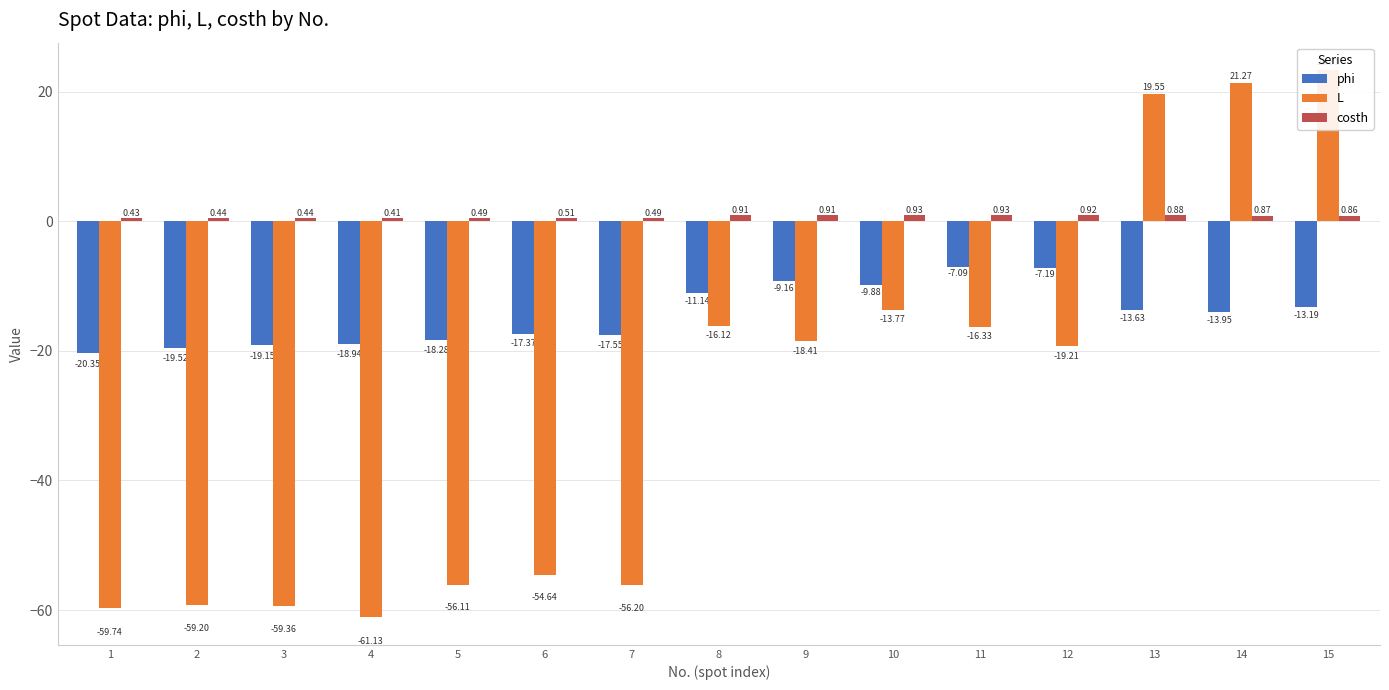

Reading left to right, transcribe all the data shown in this chart.

phi: -20.3	-19.5	-19.1	-18.9	-18.3	-17.4	-17.6	-11.1	-9.2	-9.9	-7.1	-7.2	-13.6	-14.0	-13.2
L: -59.7	-59.2	-59.4	-61.1	-56.1	-54.6	-56.2	-16.1	-18.4	-13.8	-16.3	-19.2	19.6	21.3	23.3
costh: 0.4	0.4	0.4	0.4	0.5	0.5	0.5	0.9	0.9	0.9	0.9	0.9	0.9	0.9	0.9